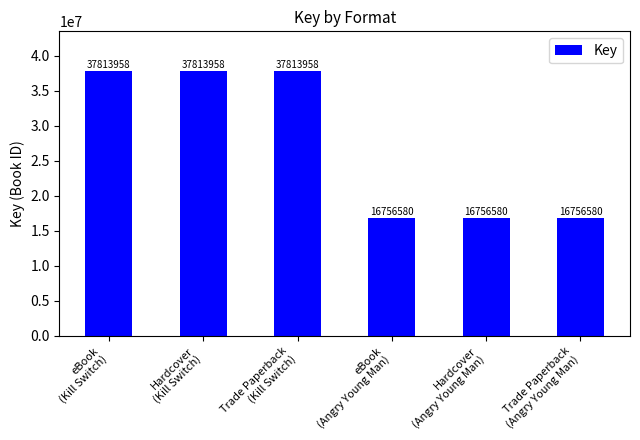

What is the maximum value shown in the chart?

37813958